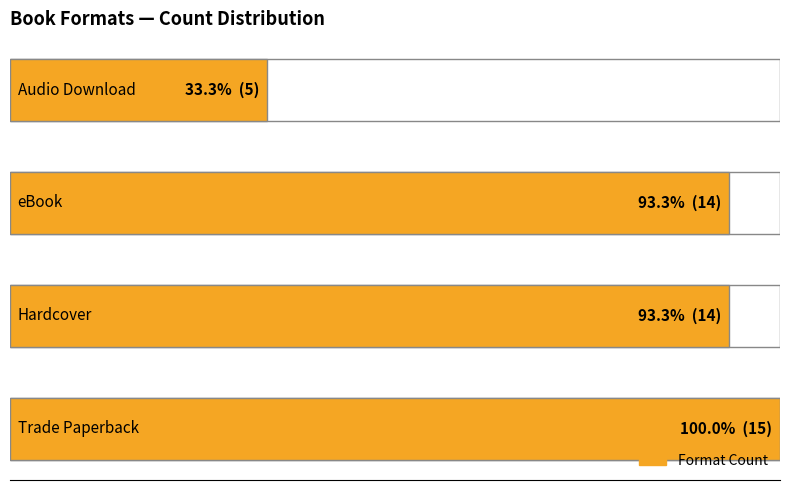

What is the maximum value shown in the chart?

100.0